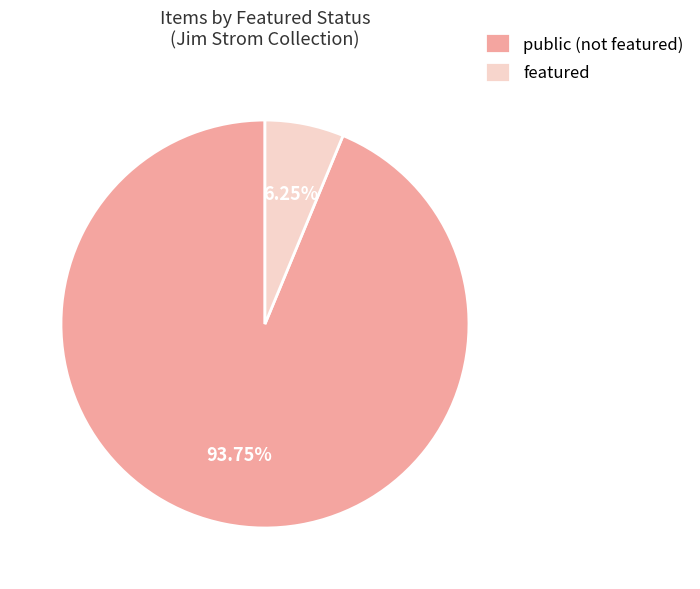

How many slices are in this pie chart?

2